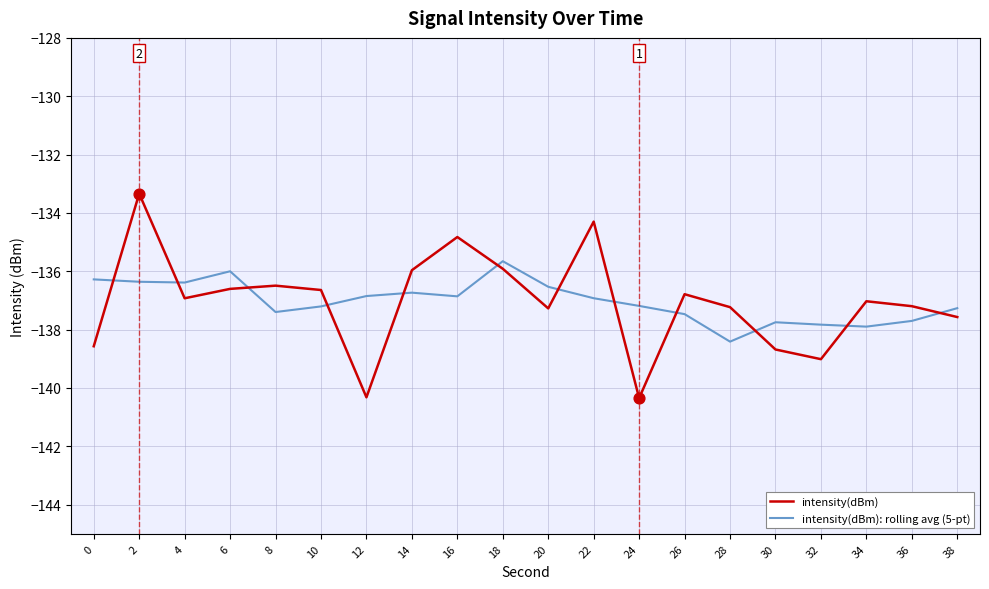

Which series has the largest range (max minus min)?

intensity(dBm)